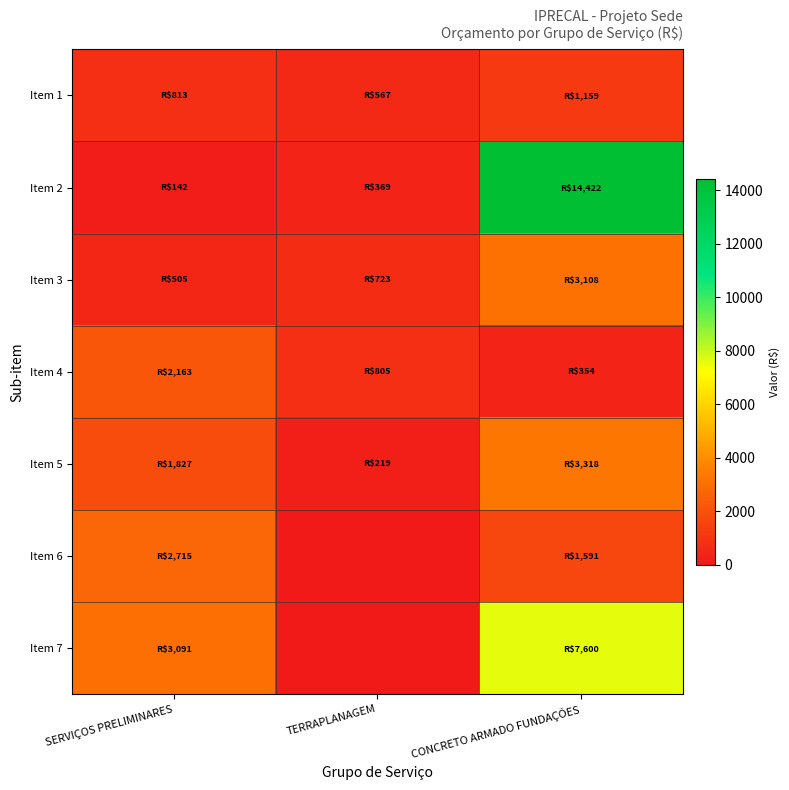

Reading right to left, list all the values displayed in this chart.

Item 1: CONCRETO ARMADO FUNDAÇÕES=1159.0	TERRAPLANAGEM=566.8	SERVIÇOS PRELIMINARES=813.4
Item 2: CONCRETO ARMADO FUNDAÇÕES=14422.0	TERRAPLANAGEM=368.7	SERVIÇOS PRELIMINARES=141.6
Item 3: CONCRETO ARMADO FUNDAÇÕES=3108.2	TERRAPLANAGEM=723.0	SERVIÇOS PRELIMINARES=505.3
Item 4: CONCRETO ARMADO FUNDAÇÕES=354.3	TERRAPLANAGEM=804.9	SERVIÇOS PRELIMINARES=2163.3
Item 5: CONCRETO ARMADO FUNDAÇÕES=3317.8	TERRAPLANAGEM=219.3	SERVIÇOS PRELIMINARES=1826.7
Item 6: CONCRETO ARMADO FUNDAÇÕES=1590.6	TERRAPLANAGEM=0.0	SERVIÇOS PRELIMINARES=2715.2
Item 7: CONCRETO ARMADO FUNDAÇÕES=7600.4	TERRAPLANAGEM=0.0	SERVIÇOS PRELIMINARES=3091.0